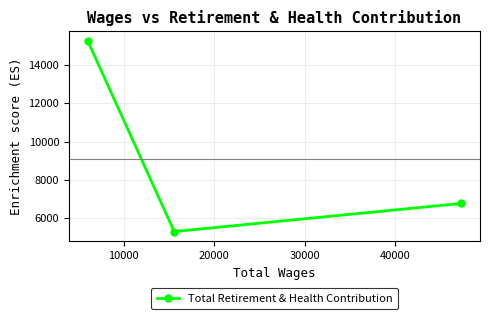

Does the chart display data point markers on the line(s)?

Yes